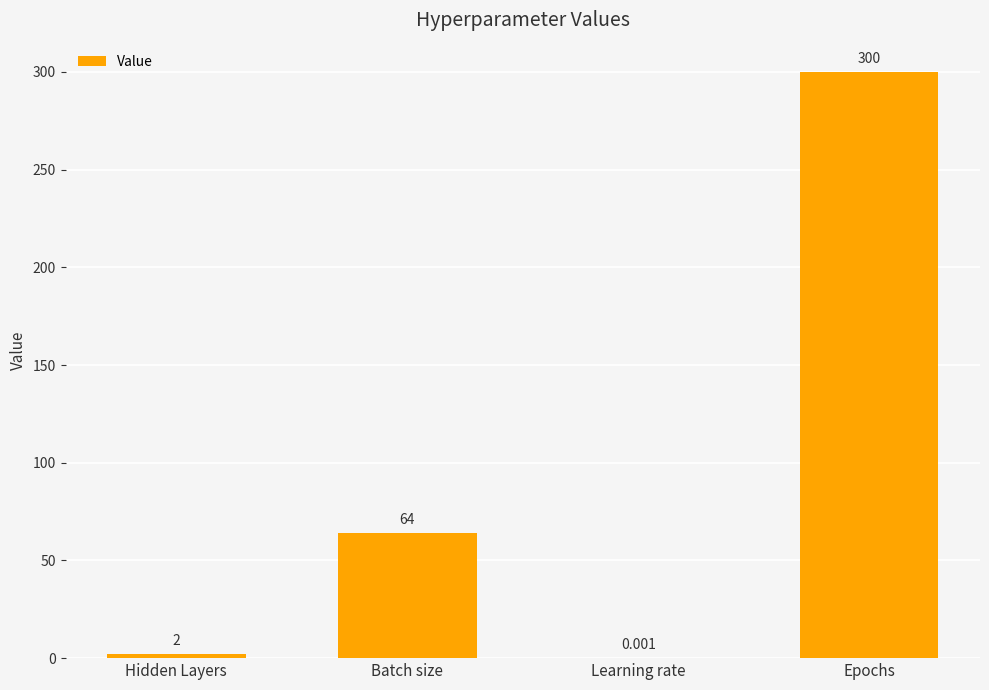

Which label corresponds to the largest value in the chart?

Epochs